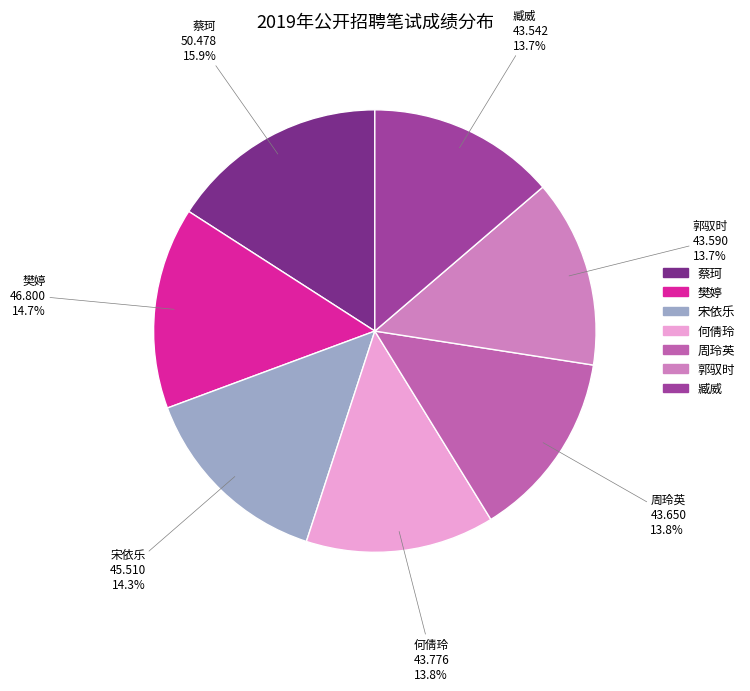

Which slice is the largest?

蔡珂